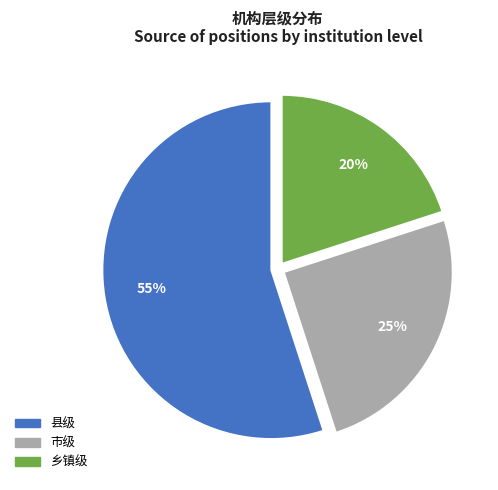

True or false: 市级 accounts for 25% of the total.

True